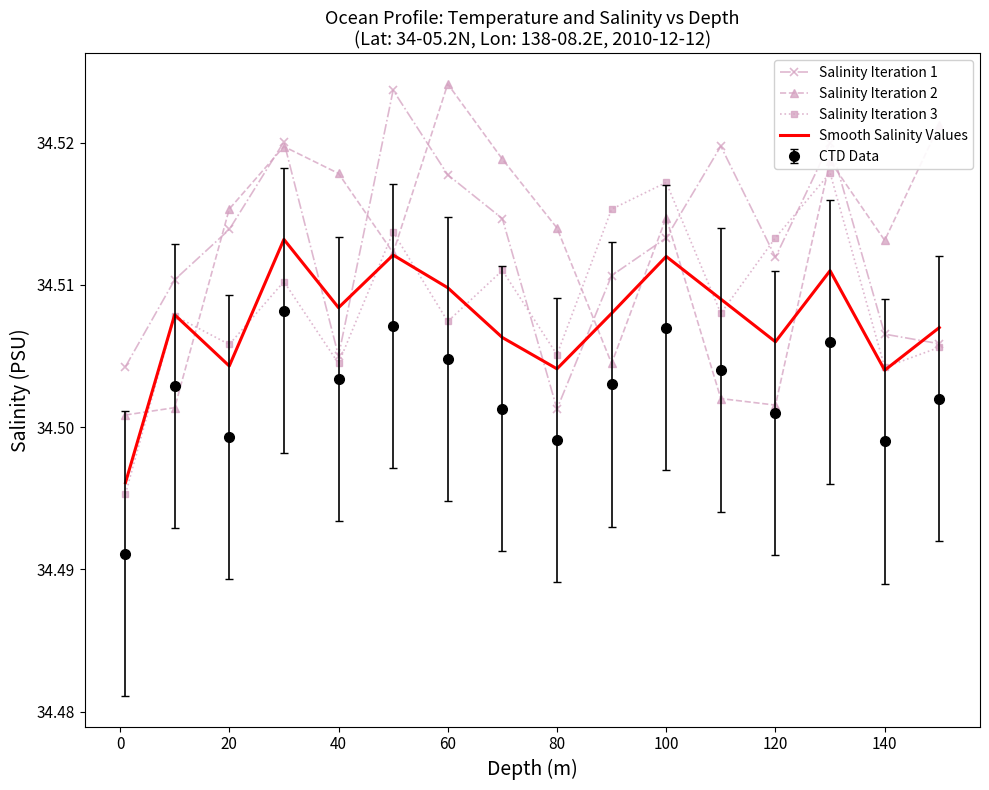

True or false: CTD Data and Salinity Iteration 3 cross at least once.

False